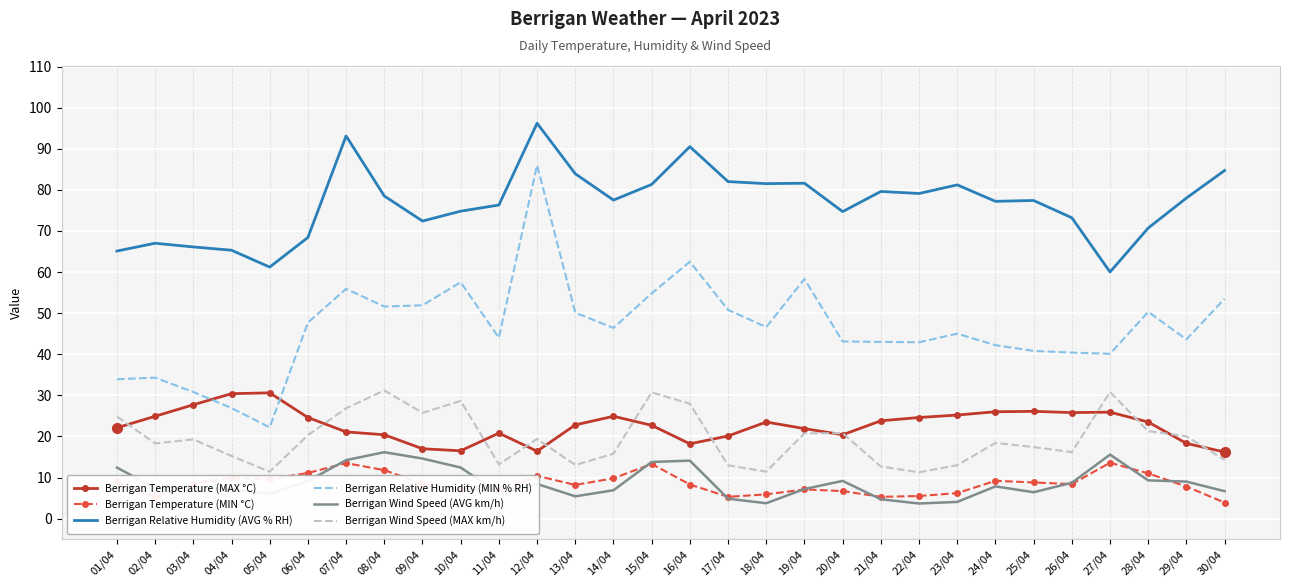

The value of Berrigan Temperature (MAX °C) at 12/04 is 16.4. True or false?

True